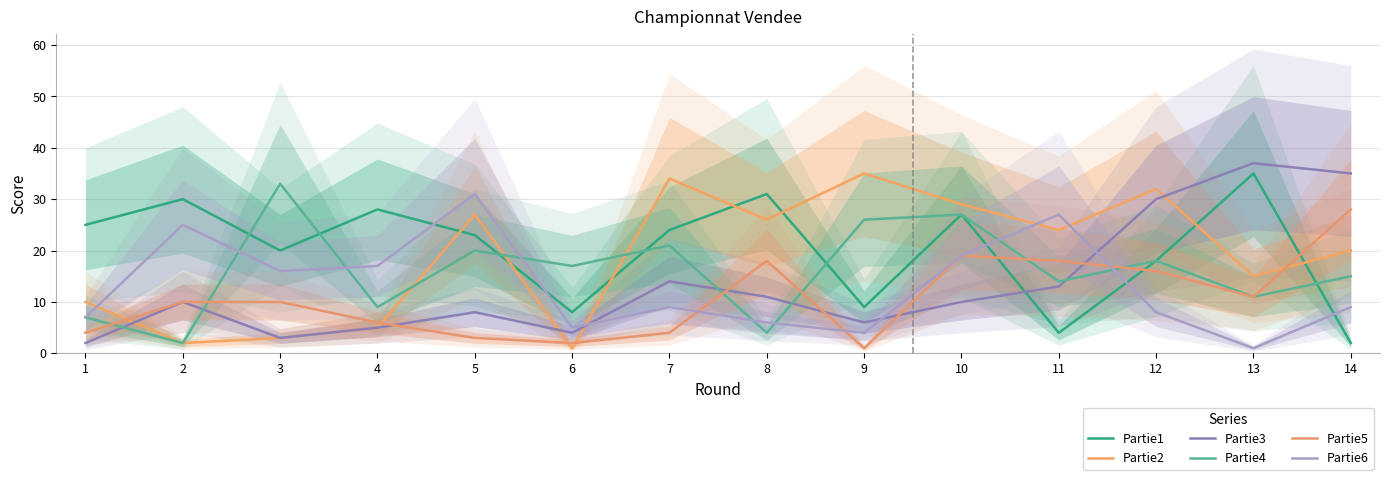

How many data points does each series have?

14